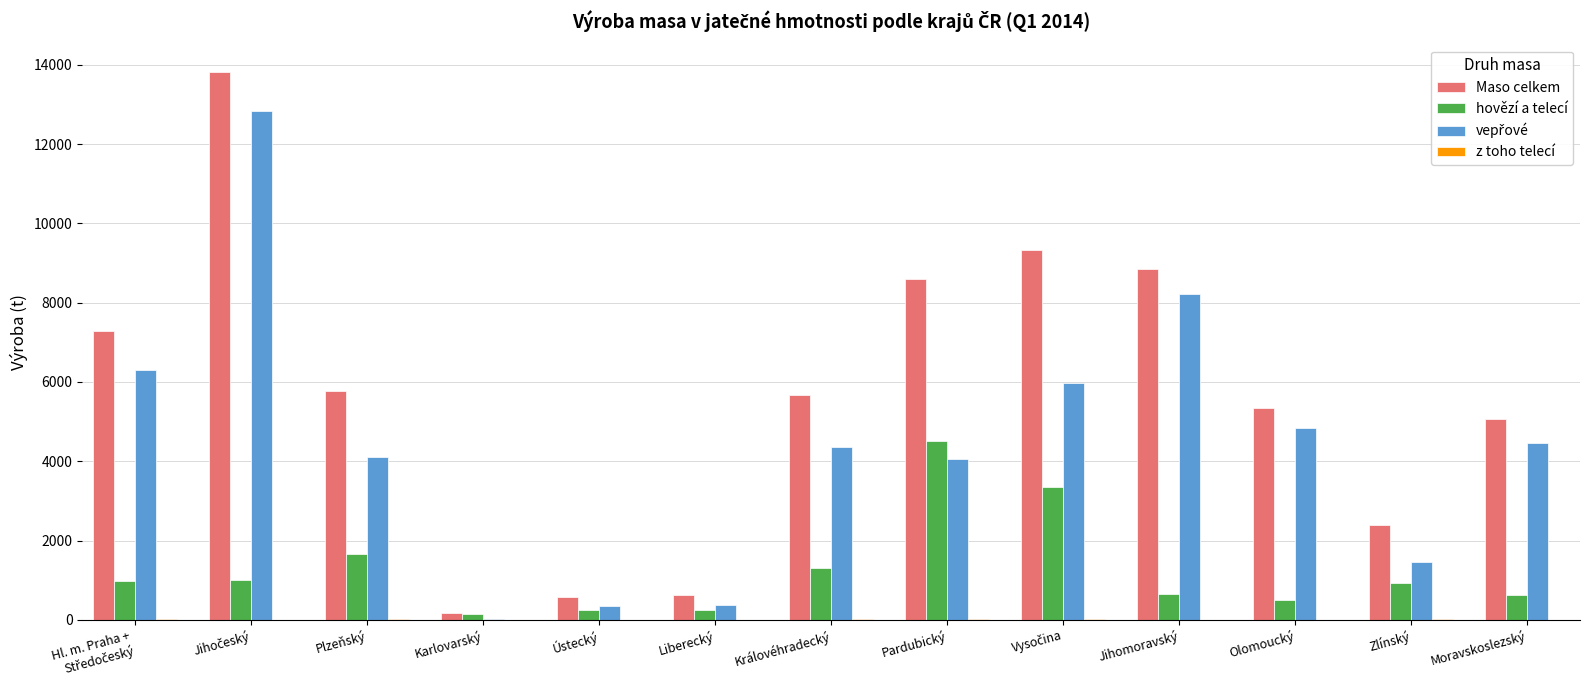

Between Plzeňský and Zlínský, which series saw the biggest shift?

Maso celkem